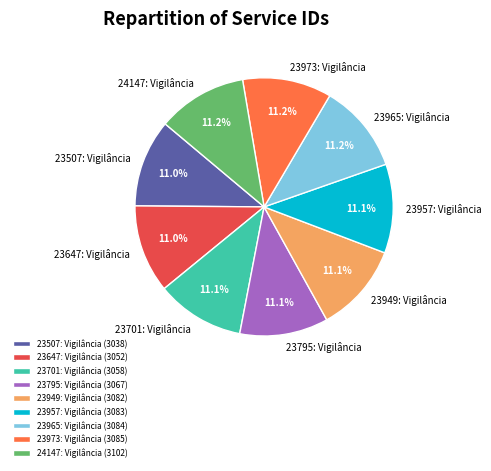

How much of the chart is everything except 24147: Vigilância (3102)?

88.8%